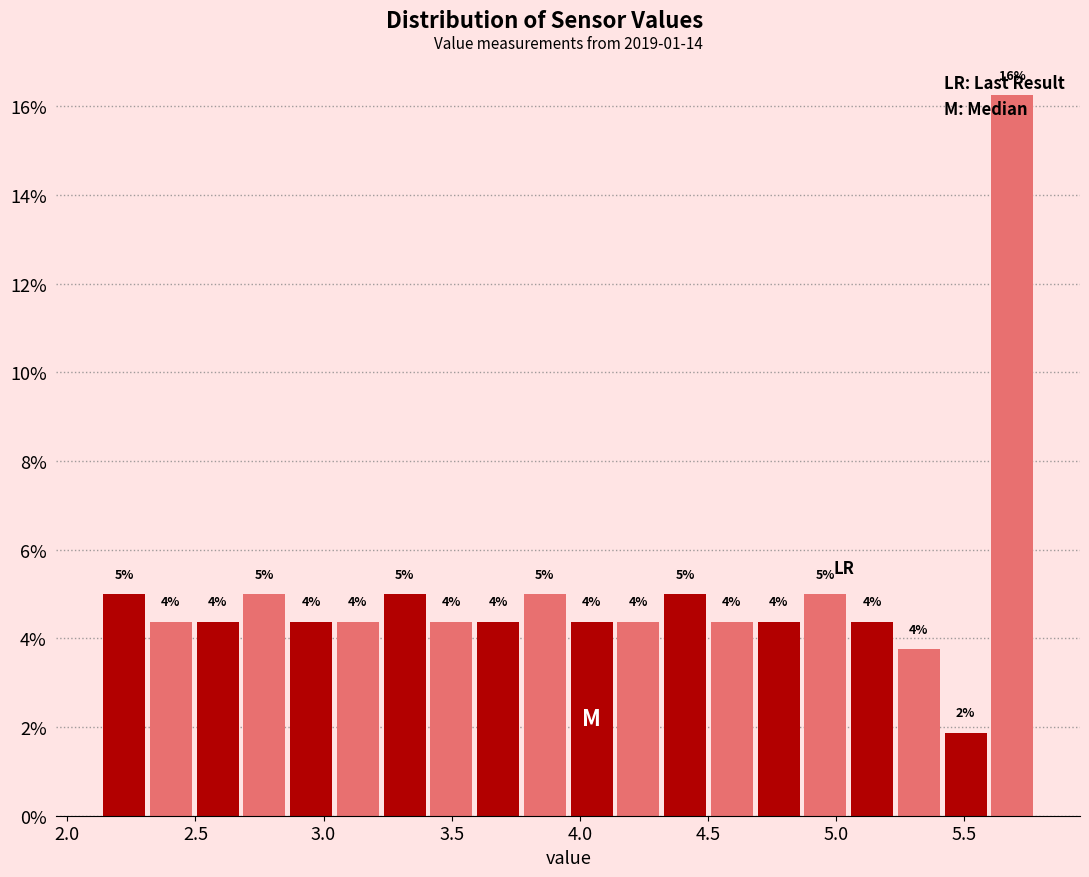

Around what value on the x-axis is the tallest bar? Give the approximate position of its centre, as read against the axis.

5.70